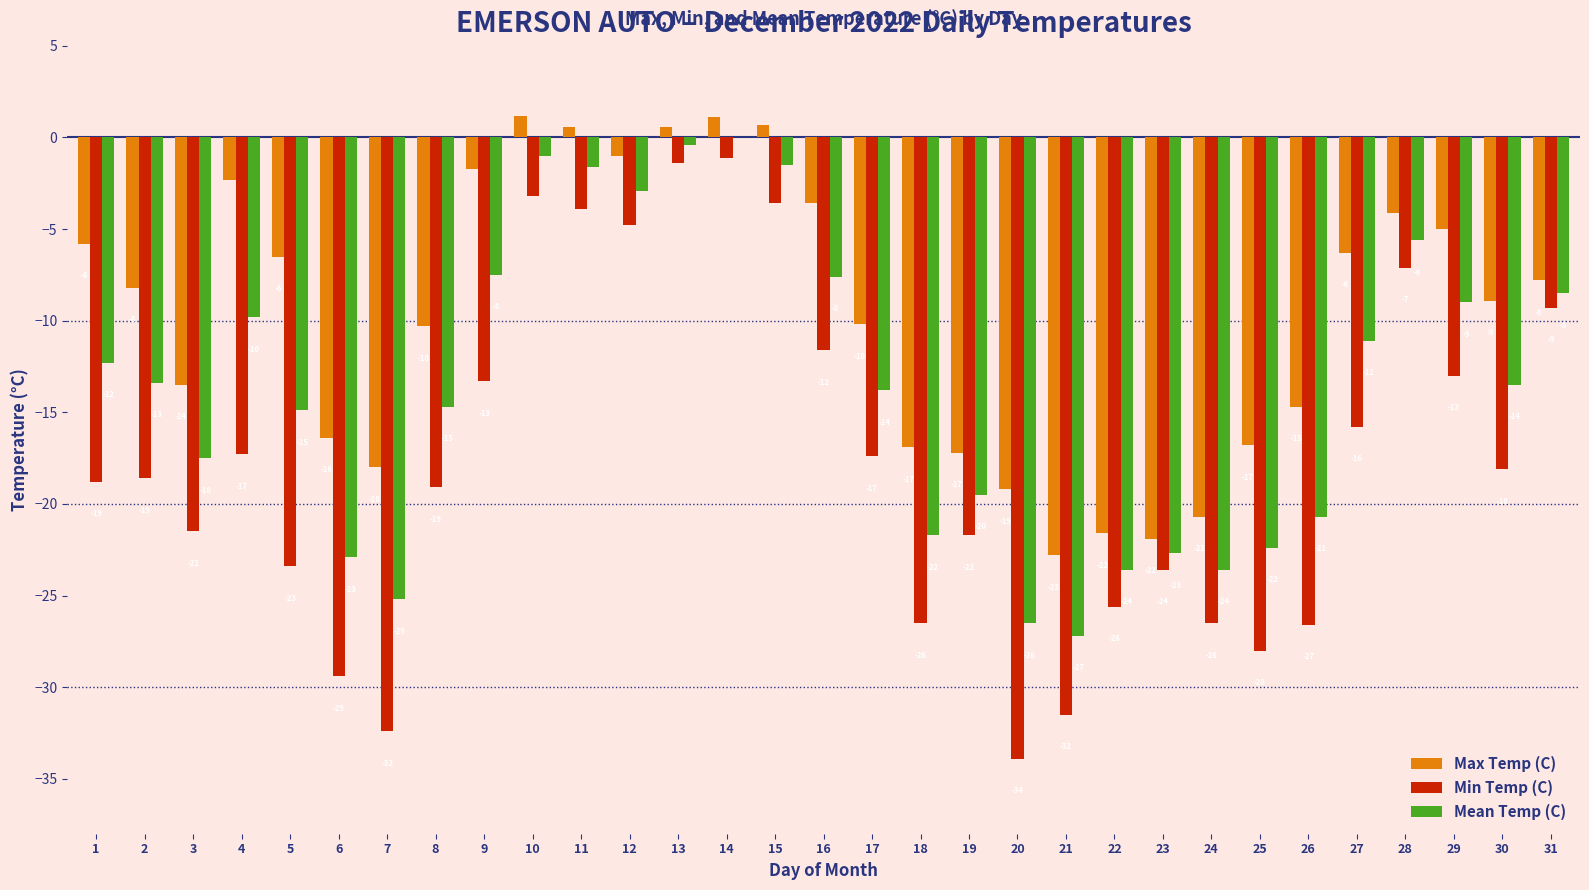

What is the difference between the maximum and minimum values in the Min Temp (C) series?

32.8